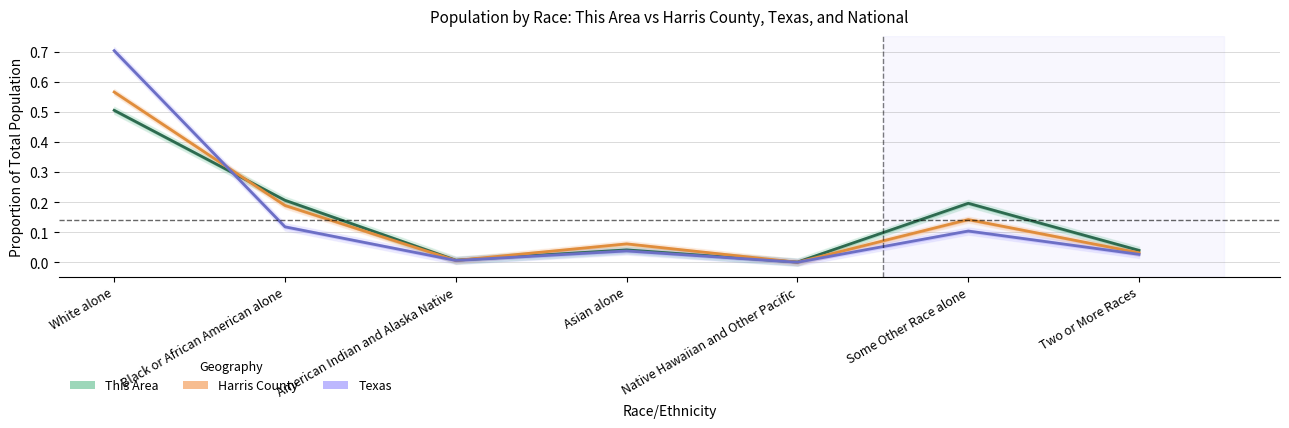

What is the sum of all Texas values?

1.0